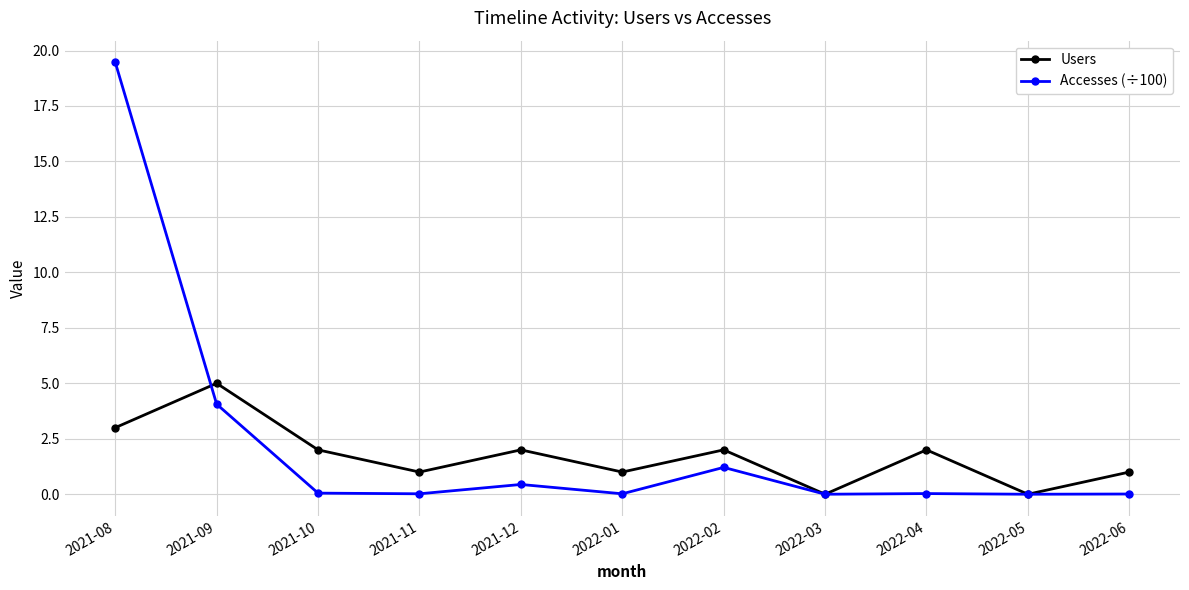

What is the total value across all series at 2021-11?

1.0